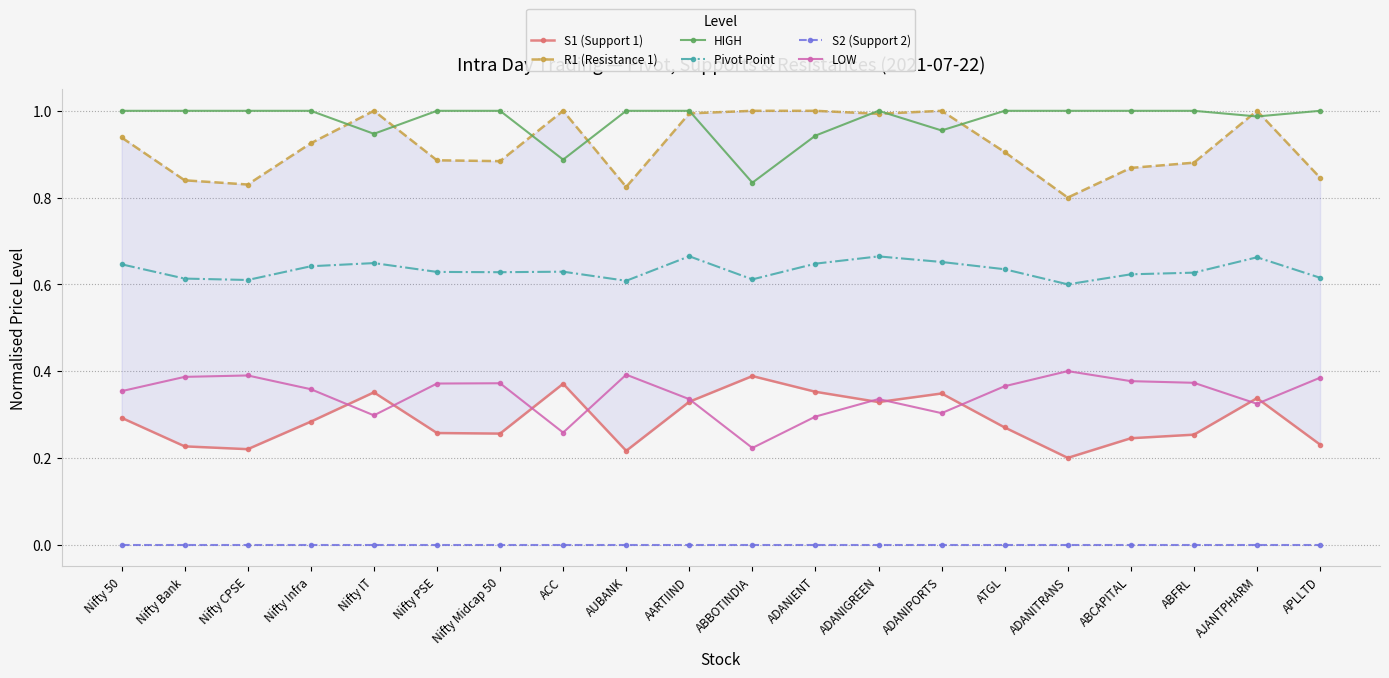

Which series changed the most between Nifty Infra and AARTIIND?

R1 (Resistance 1)